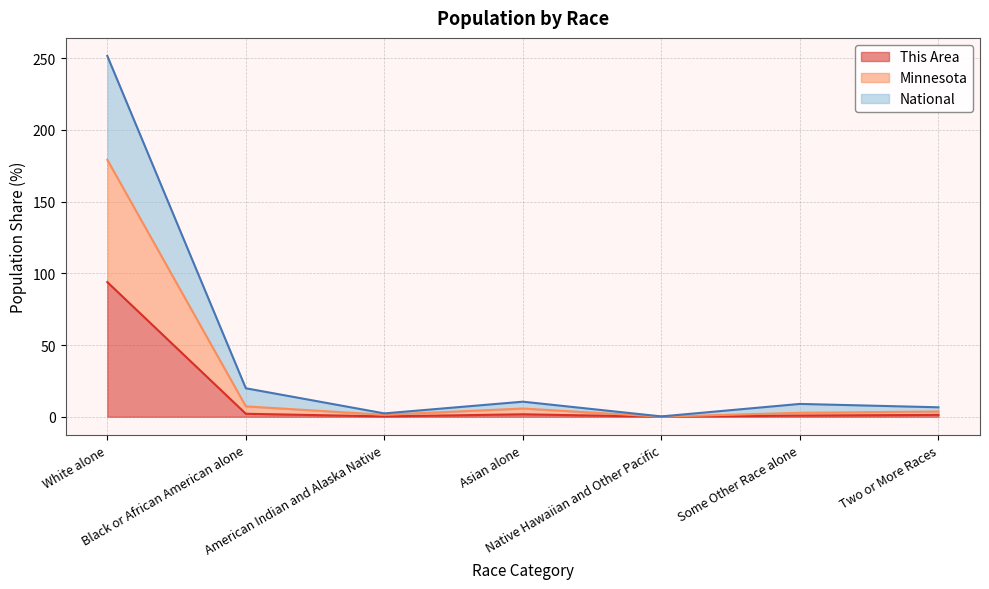

What is the sum of all This Area values?

100.0